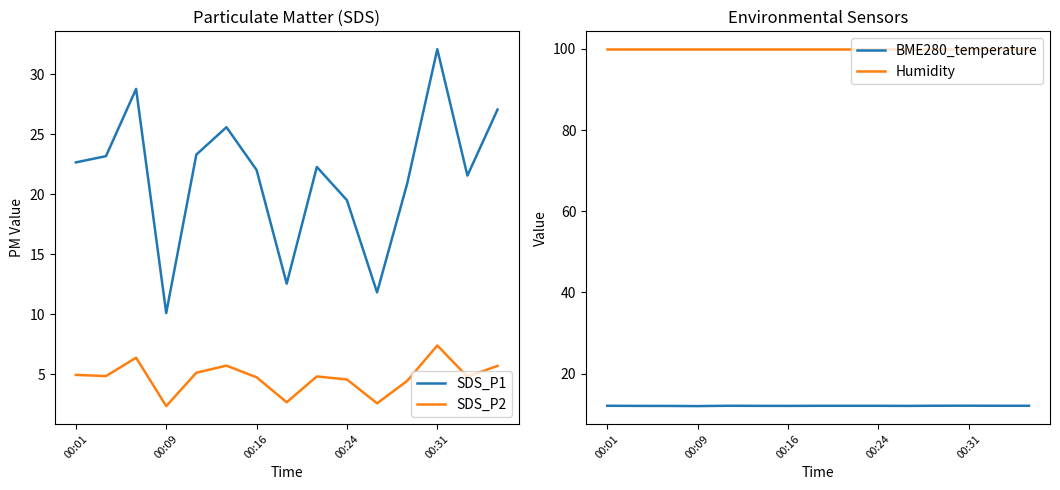

At which label does SDS_P1 reach its minimum?

00:09